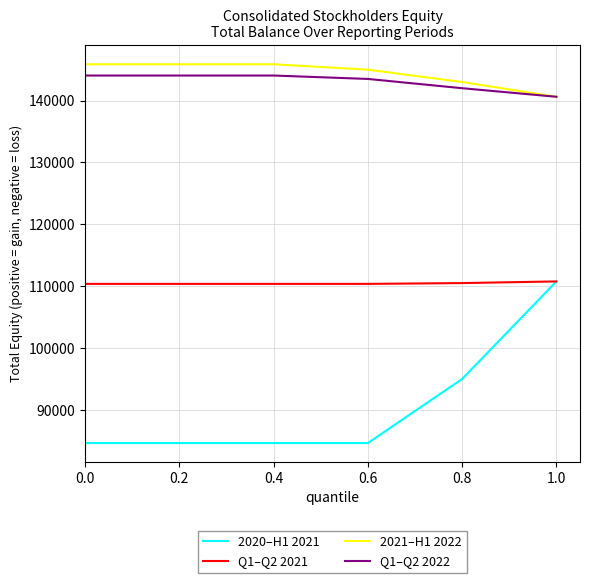

Where is 2021–H1 2022 nearest to the value 143243?

0.8